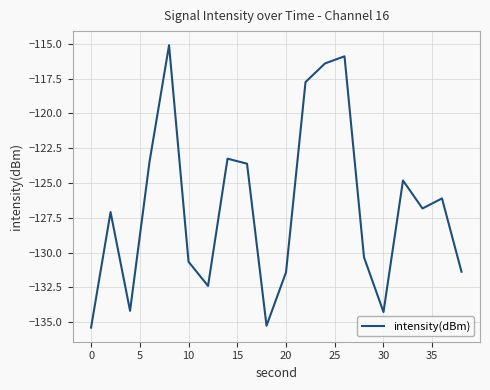

What is the difference between the maximum and minimum values?

20.3